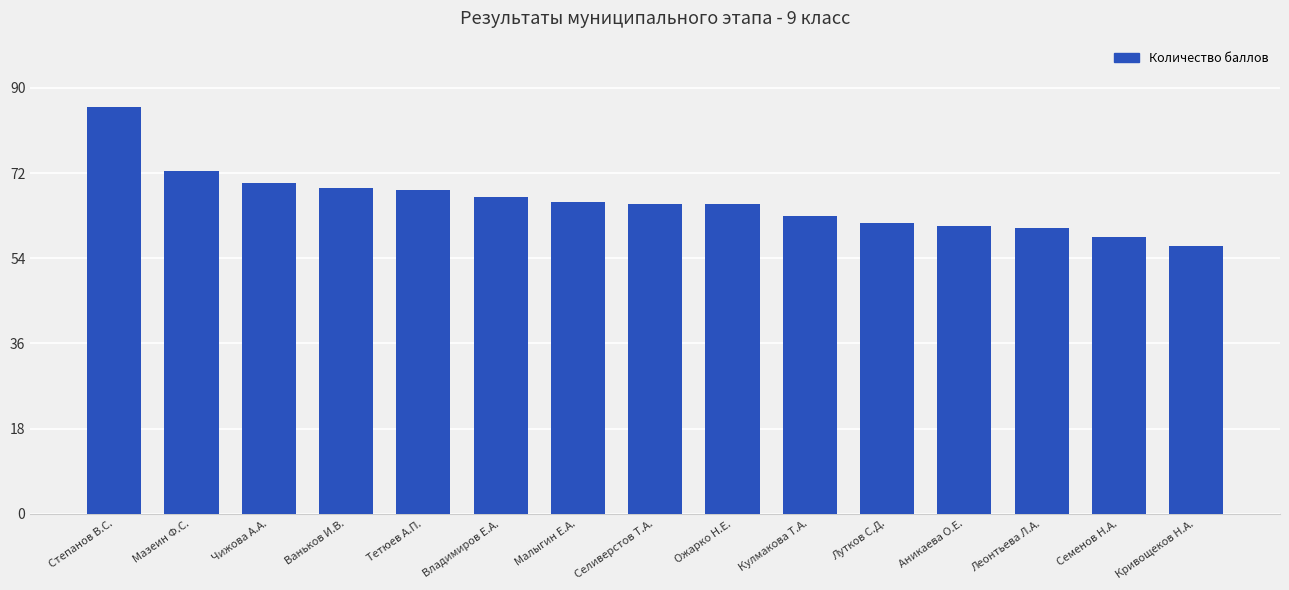

Read the value at Чижова А.А..

70.0